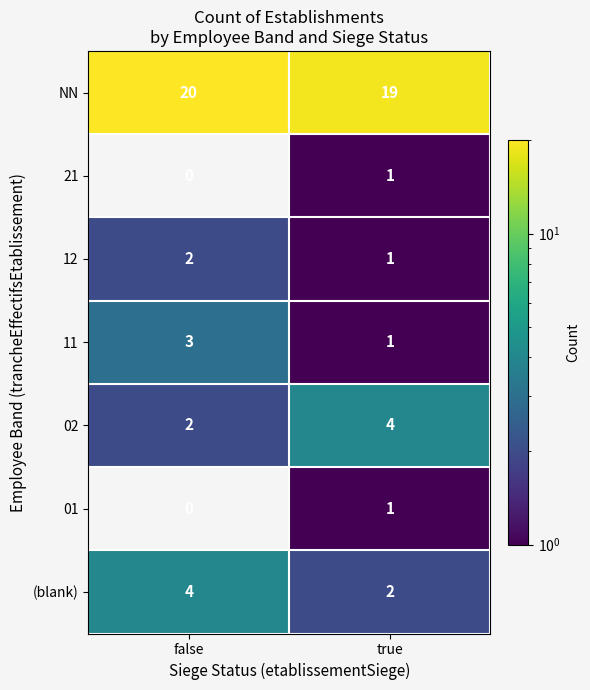

Which label corresponds to the largest value in the chart?

false